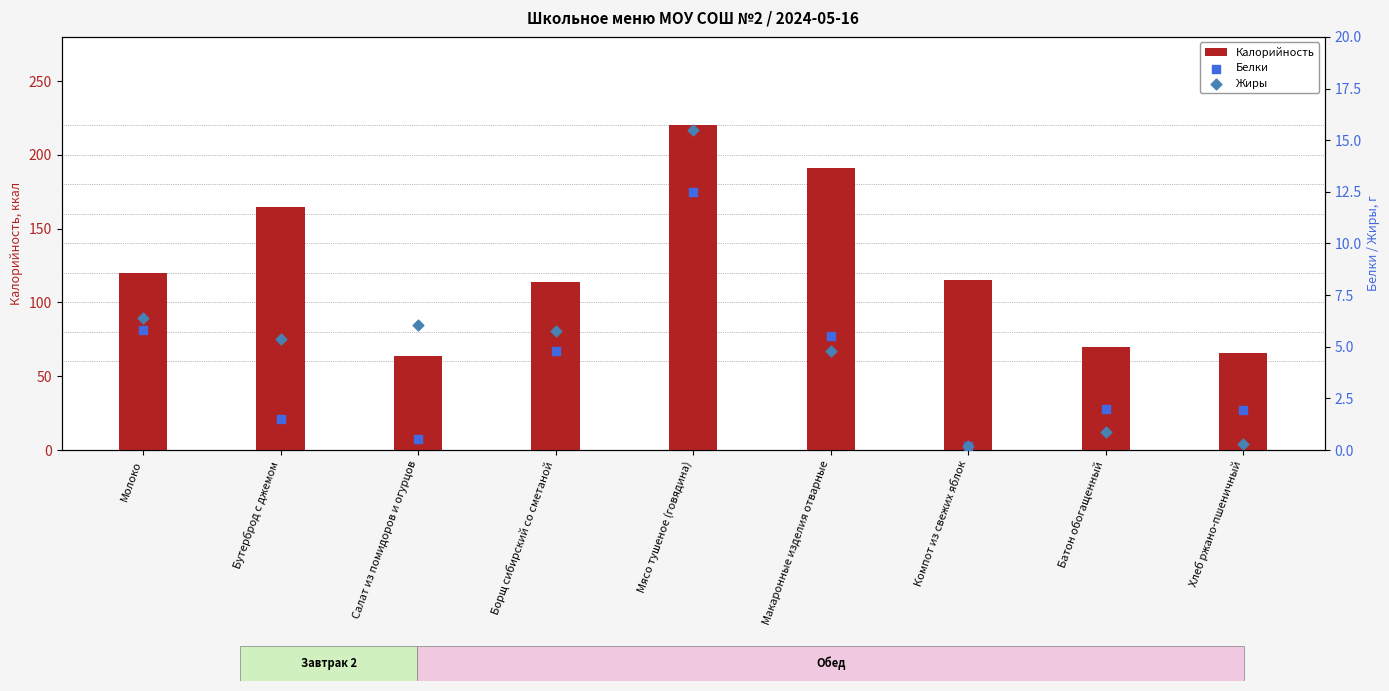

At which category is the sum across all series the highest?

Мясо тушеное (говядина)